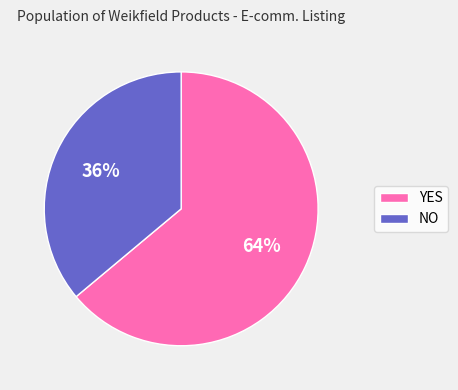

Rank the categories by value from highest to lowest.

YES, NO